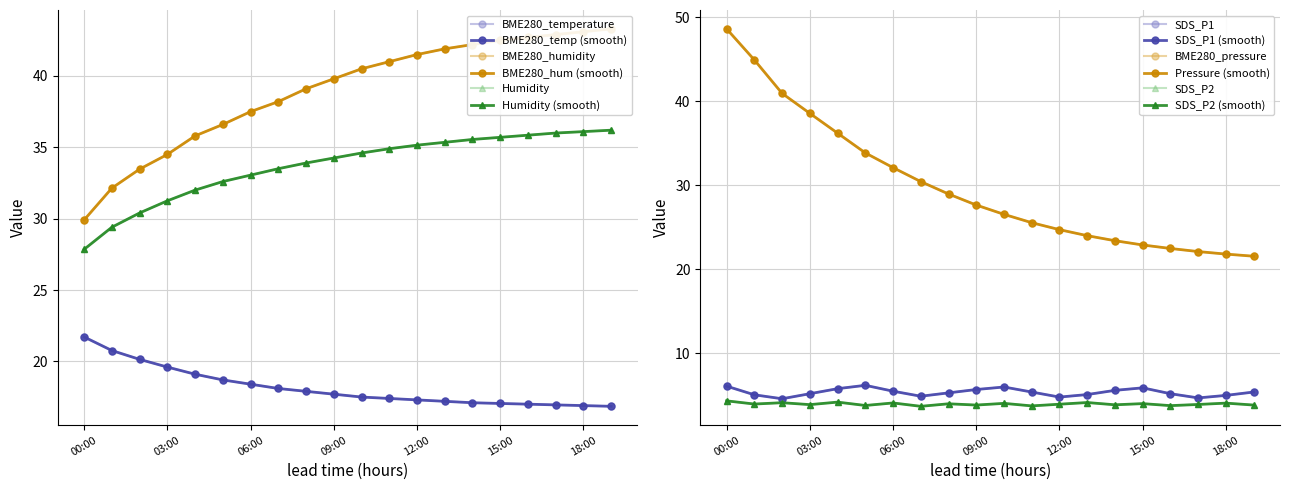

Where is BME280_temperature nearest to the value 19?

04:00